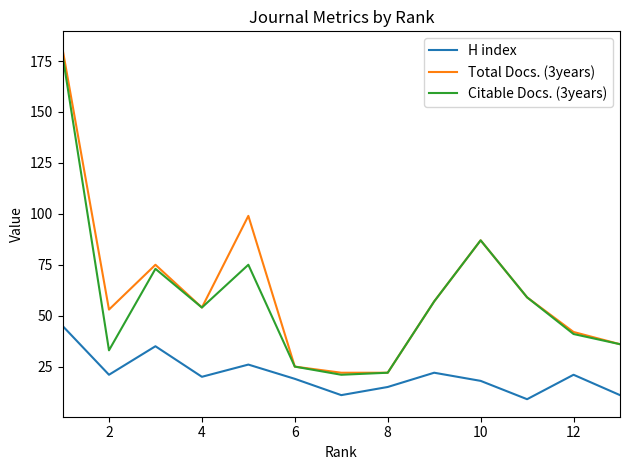

Which series has the largest range (max minus min)?

Total Docs. (3years)